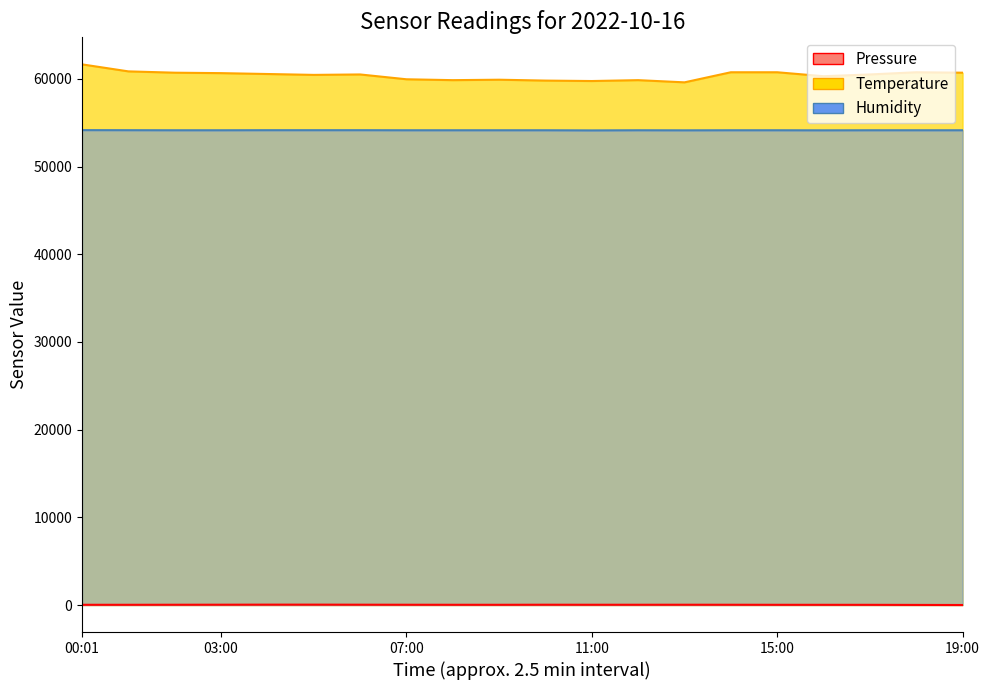

What is the average value of the Pressure series?

26.5